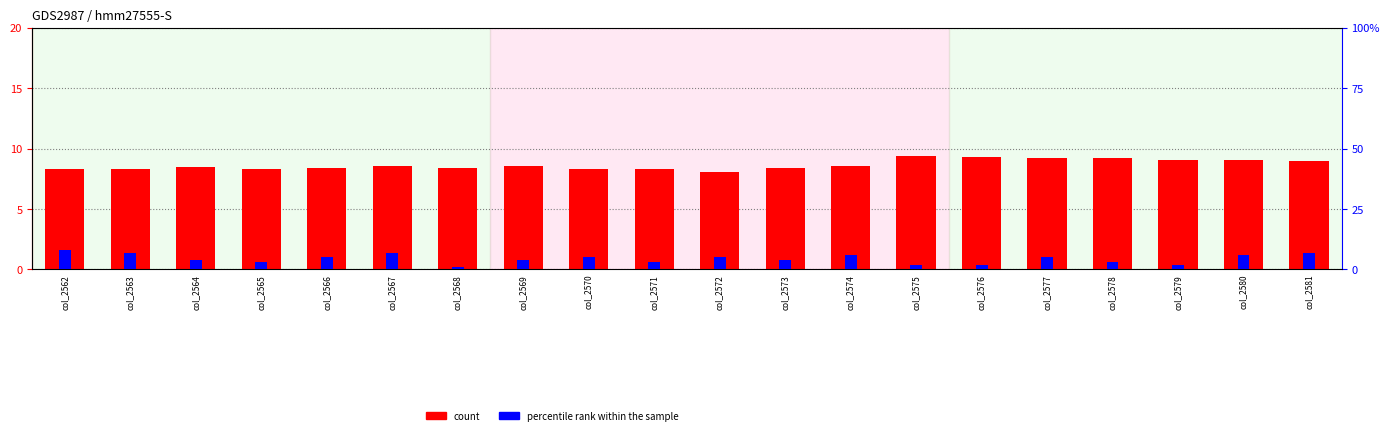

How many data points does each series have?

20